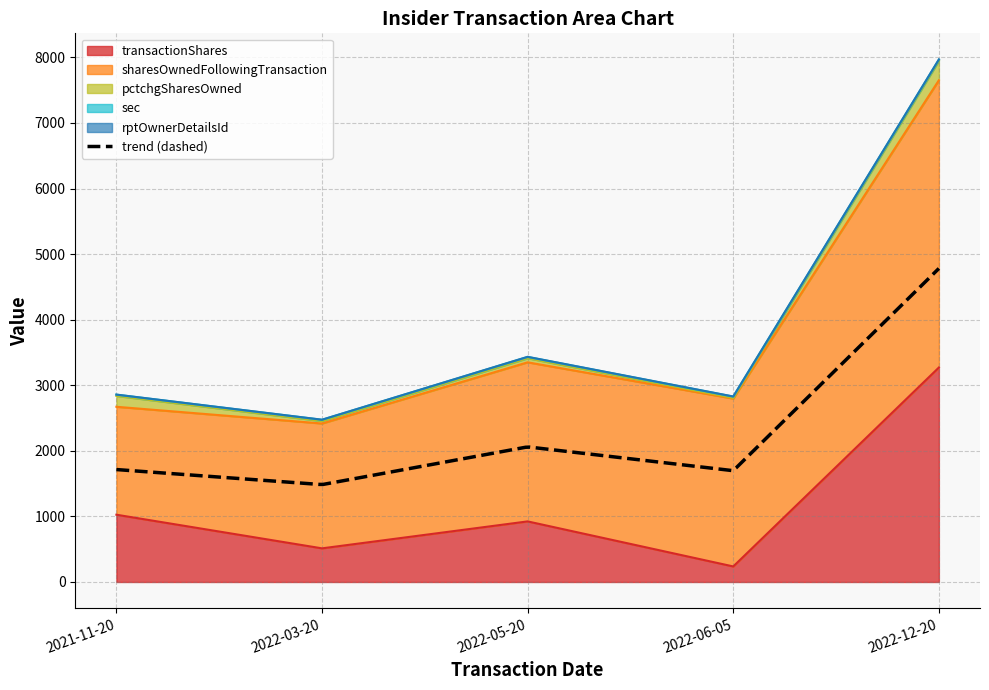

Reading left to right, transcribe all the data shown in this chart.

transactionShares: 2021-11-20=1026	2022-03-20=513	2022-05-20=924	2022-06-05=237	2022-12-20=3271
sharesOwnedFollowingTransaction: 2021-11-20=1646	2022-03-20=1904	2022-05-20=2426	2022-06-05=2560	2022-12-20=4381
pctchgSharesOwned: 2021-11-20=165	2022-03-20=37	2022-05-20=62	2022-06-05=10	2022-12-20=295
sec: 2021-11-20=20	2022-03-20=20	2022-05-20=20	2022-06-05=20	2022-12-20=20
rptOwnerDetailsId: 2021-11-20=1	2022-03-20=1	2022-05-20=2	2022-06-05=2	2022-12-20=2